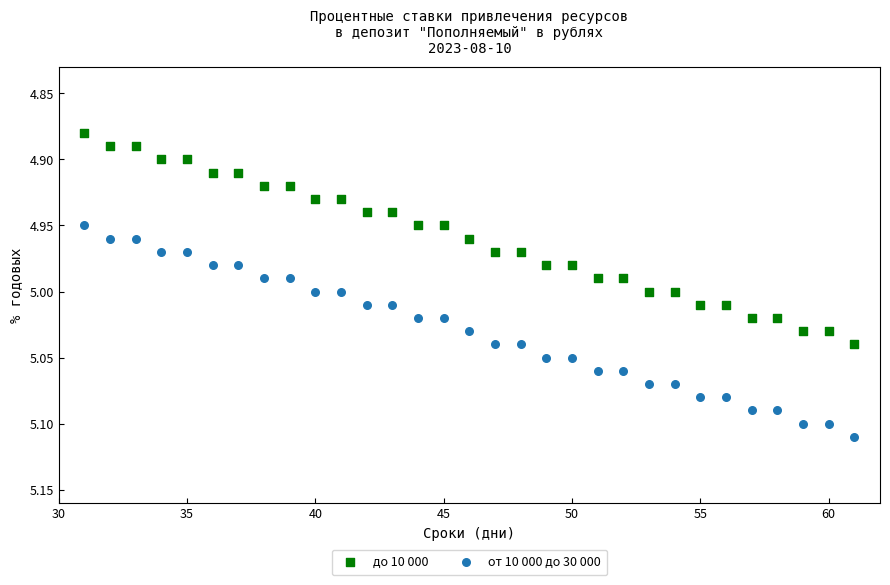

What are all the series names shown in the legend?

до 10 000, от 10 000 до 30 000